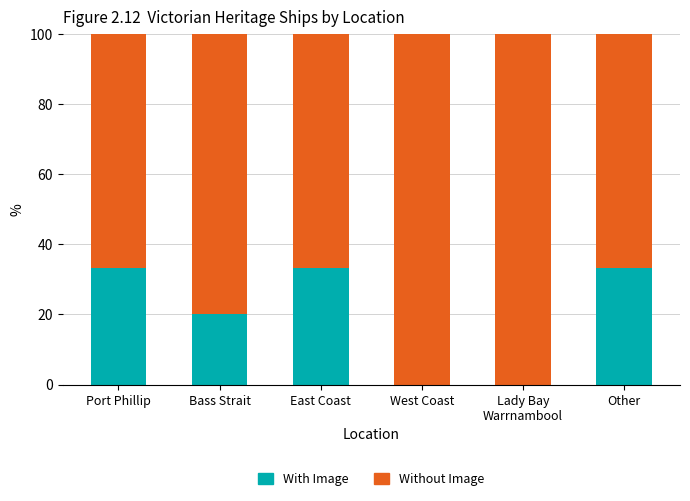

The With Image series shows 0.0 at West Coast. True or false?

True